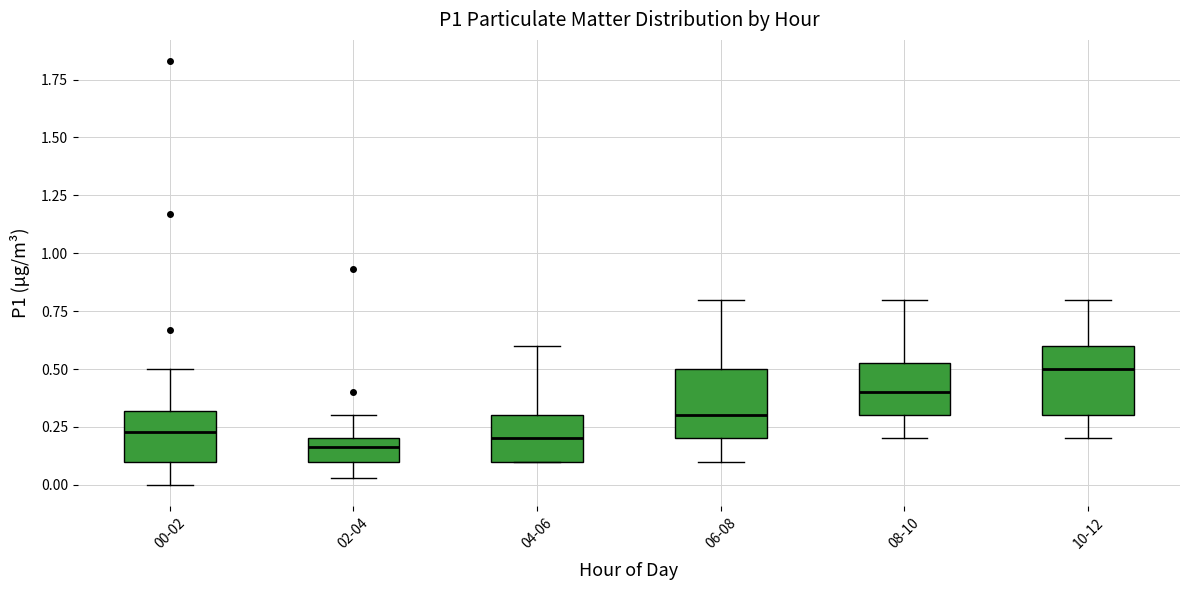

Reading left to right, transcribe this box plot: for each box, give where its median line is, the range the box spans, and where its two whiskers end, as read against the y-axis. The values are not printed on the chart, so give them approximately, as read against the axis.

00-02: median 0.25, box 0.10 to 0.30, whiskers 0.00 to 0.50
02-04: median 0.15, box 0.10 to 0.20, whiskers 0.05 to 0.30
04-06: median 0.20, box 0.10 to 0.30, whiskers 0.10 to 0.60
06-08: median 0.30, box 0.20 to 0.50, whiskers 0.10 to 0.80
08-10: median 0.40, box 0.30 to 0.55, whiskers 0.20 to 0.80
10-12: median 0.50, box 0.30 to 0.60, whiskers 0.20 to 0.80